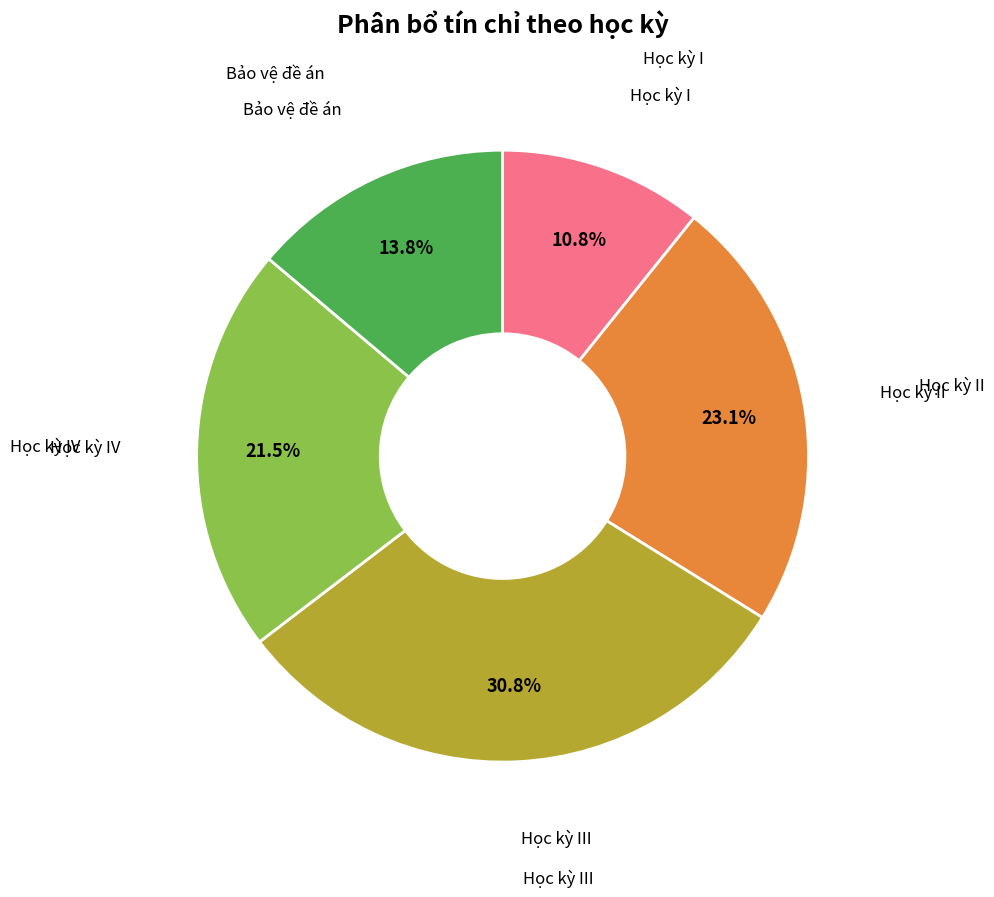

Is there a majority slice in this chart?

No